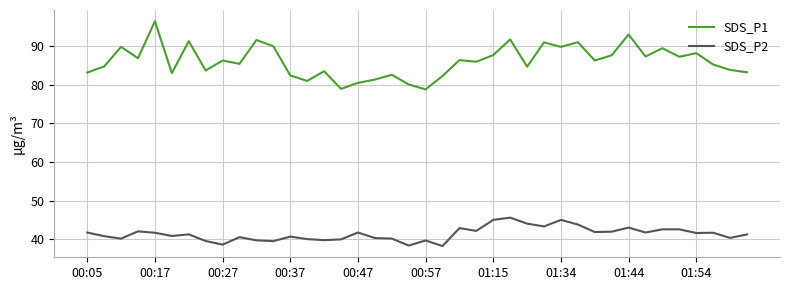

True or false: SDS_P2 and SDS_P1 intersect in this chart.

False